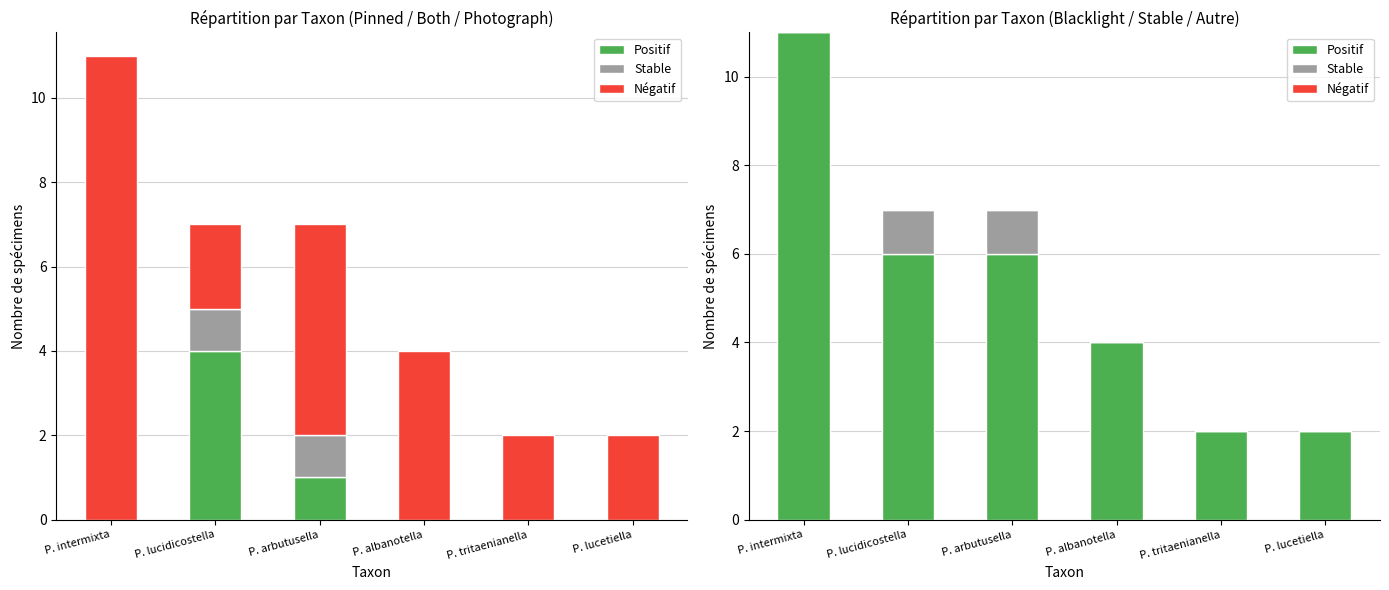

What is the difference between the highest and lowest values at P. tritaenianella?

2